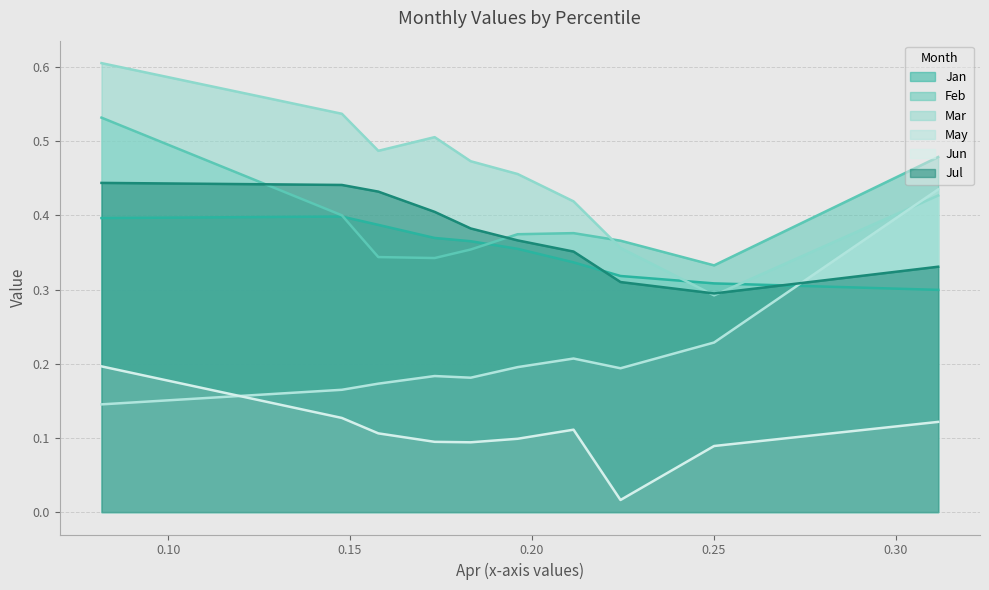

Which series changed the most between pct35 and pct95?

Mar